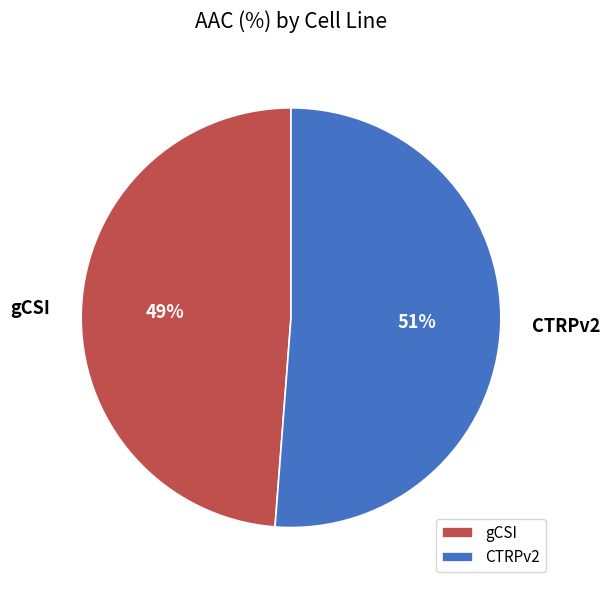

Which category accounts for the majority?

CTRPv2